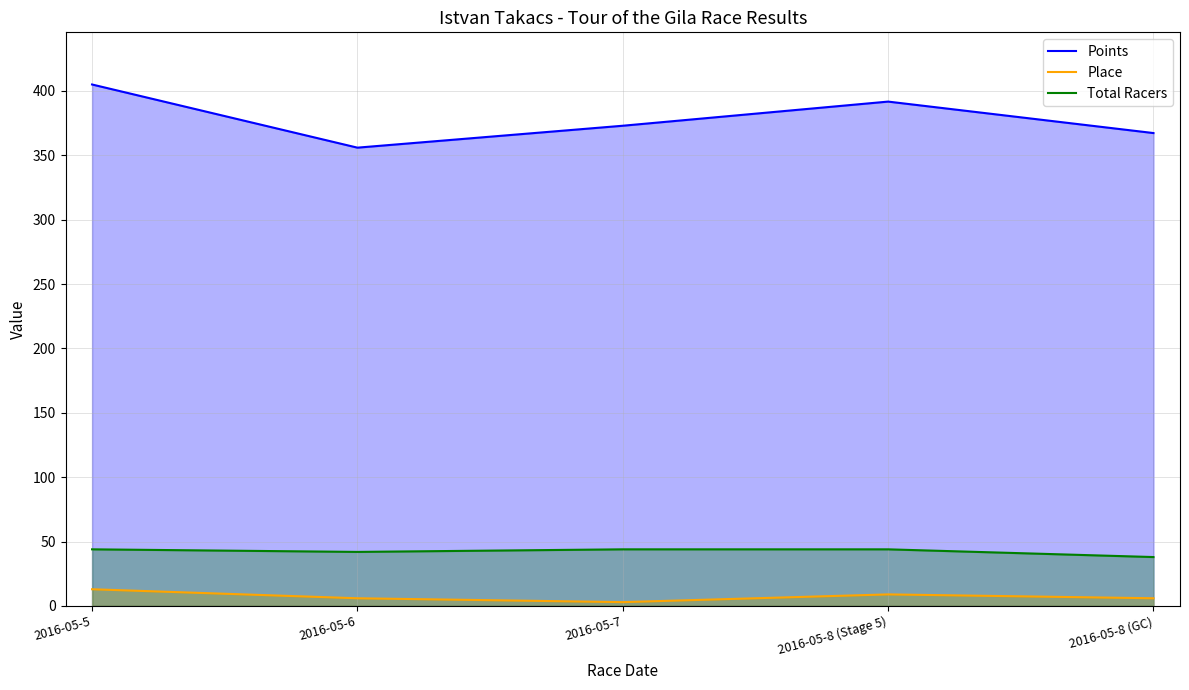

At 2016-05-7, list the series in order from smallest to largest.

Place, Total Racers, Points